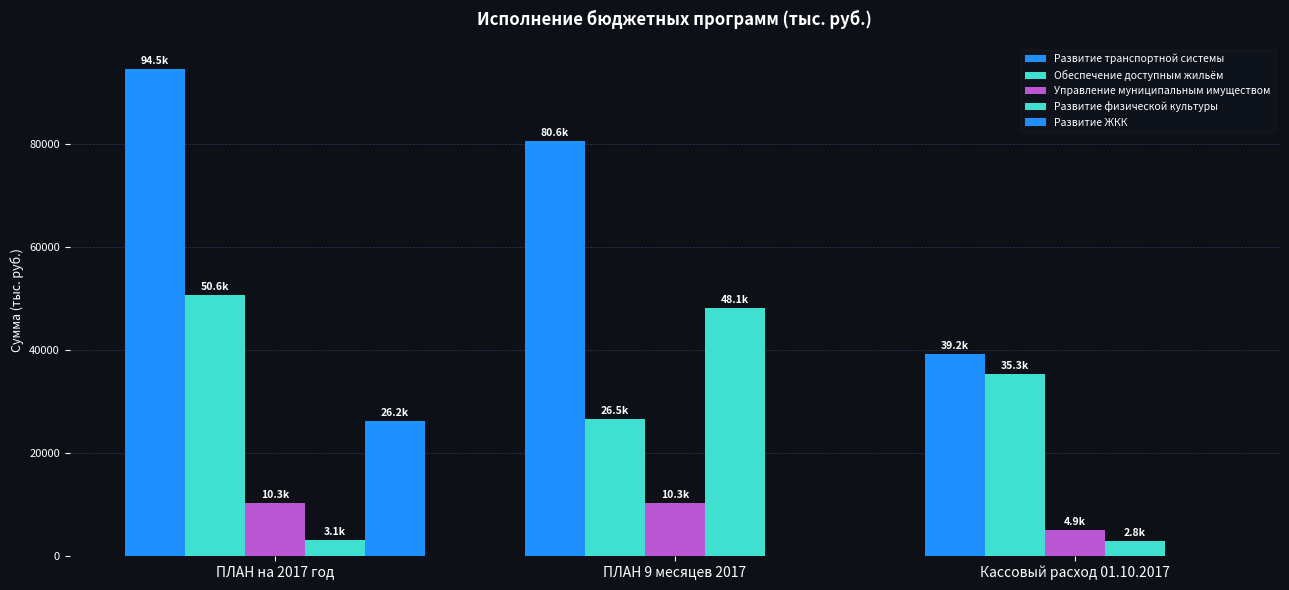

Where does the Управление муниципальным имуществом series first go above 10266?

ПЛАН на 2017 год